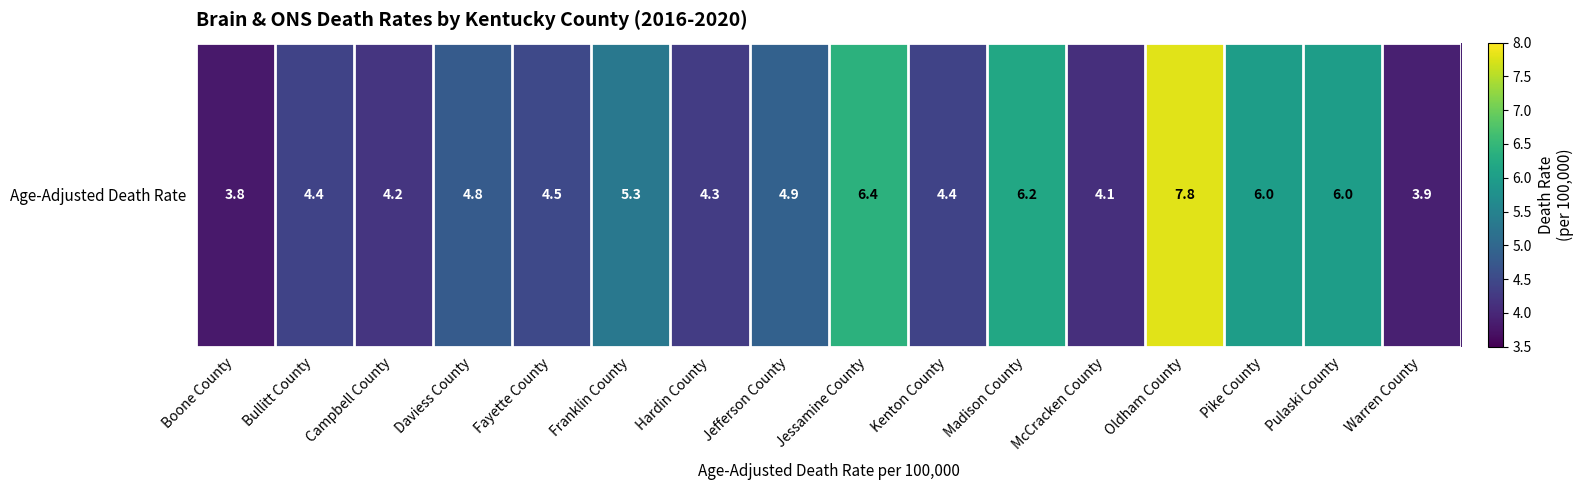

Between Pulaski County and Campbell County, which is larger?

Pulaski County